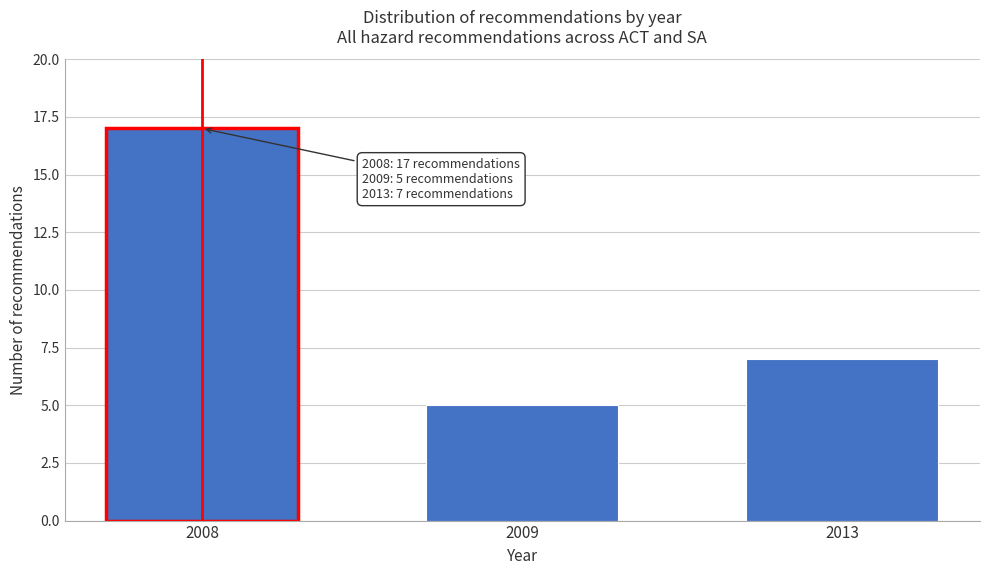

Reading left to right, transcribe all the data shown in this chart.

2008=17	2009=5	2013=7